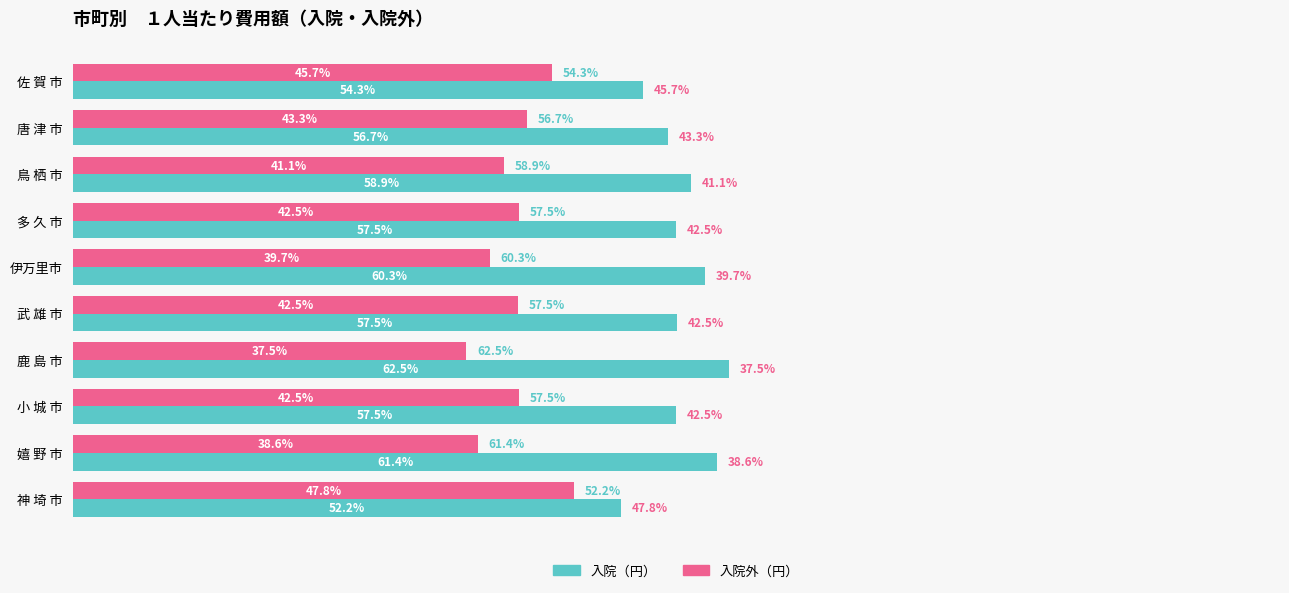

Which series has the largest total across all categories?

入院（円）